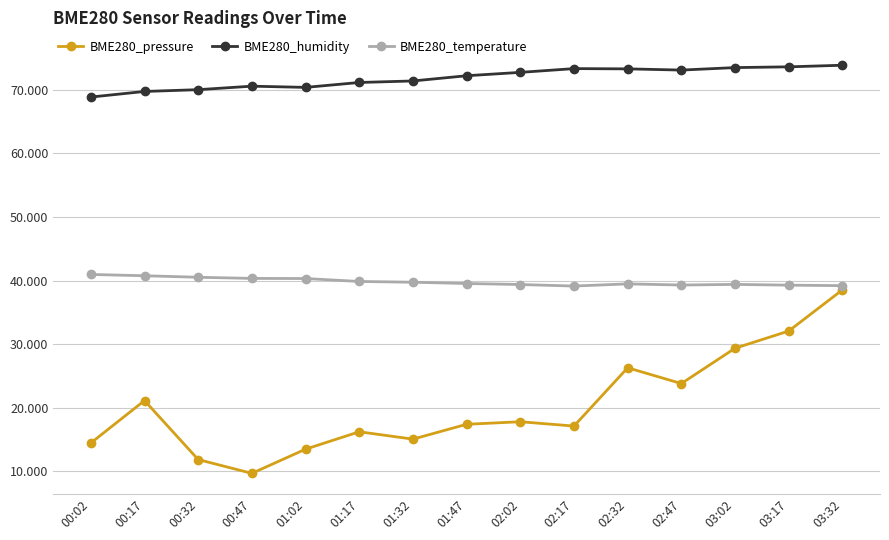

Reading left to right, transcribe all the data shown in this chart.

BME280_pressure: 00:02=14472.0	00:17=21144.0	00:32=11872.0	00:47=9704.0	01:02=13504.0	01:17=16240.0	01:32=15080.0	01:47=17416.0	02:02=17816.0	02:17=17136.0	02:32=26296.0	02:47=23816.0	03:02=29368.0	03:17=32072.0	03:32=38544.0
BME280_humidity: 00:02=68840.0	00:17=69720.0	00:32=70000.0	00:47=70550.0	01:02=70360.0	01:17=71130.0	01:32=71370.0	01:47=72190.0	02:02=72720.0	02:17=73310.0	02:32=73270.0	02:47=73080.0	03:02=73470.0	03:17=73590.0	03:32=73840.0
BME280_temperature: 00:02=40960.0	00:17=40760.0	00:32=40520.0	00:47=40340.0	01:02=40320.0	01:17=39860.0	01:32=39740.0	01:47=39540.0	02:02=39380.0	02:17=39140.0	02:32=39480.0	02:47=39300.0	03:02=39400.0	03:17=39280.0	03:32=39200.0